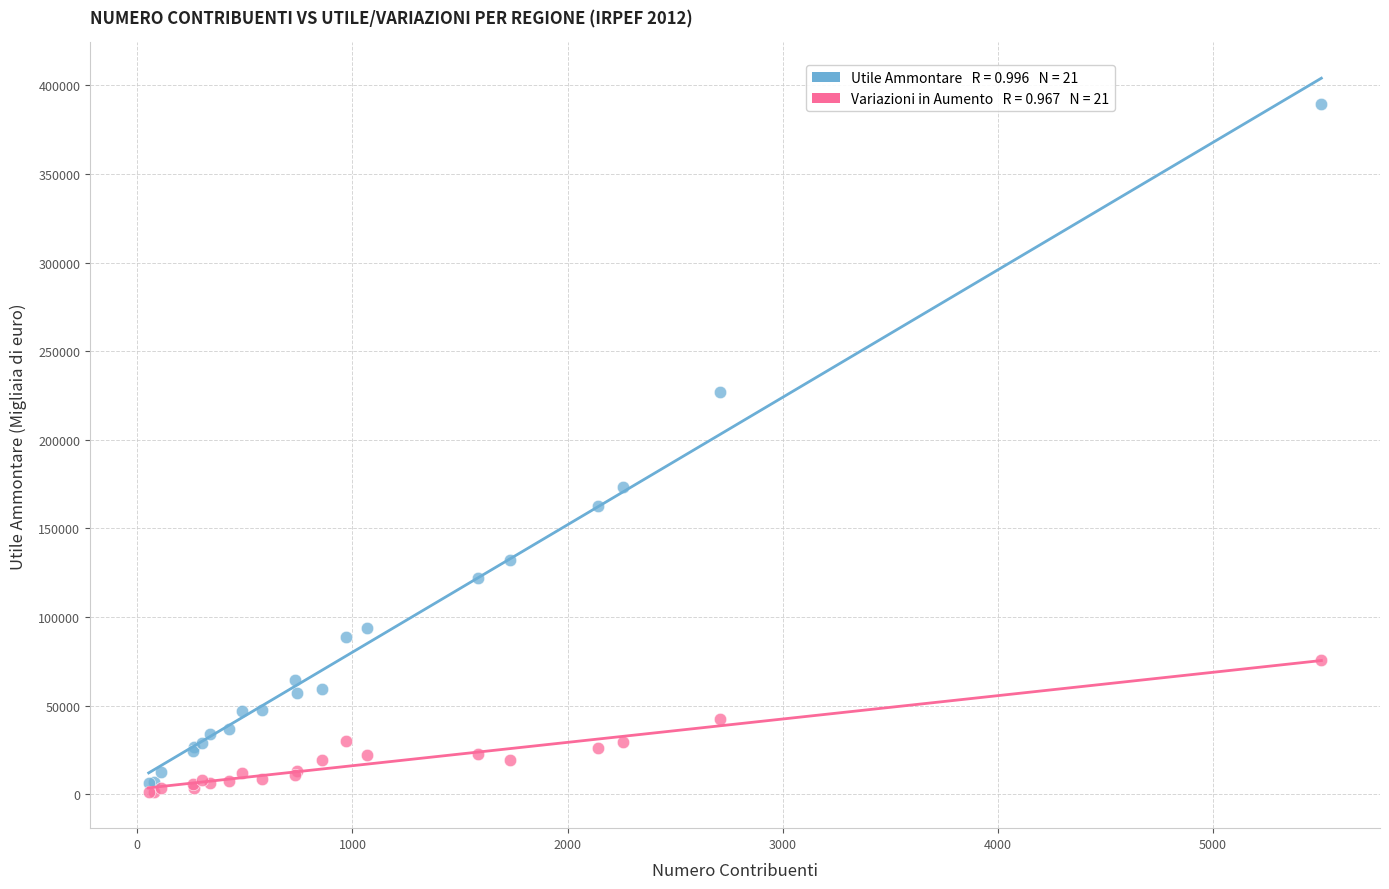

Across all series, what Y value is closest to 195363?

173263